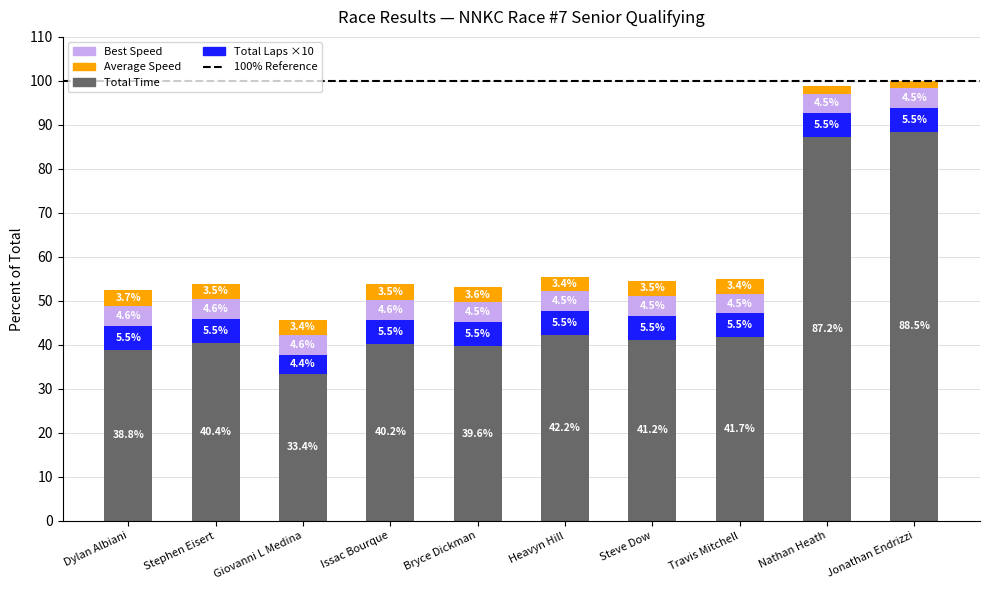

What is the total value across all series at Bryce Dickman?

53.2